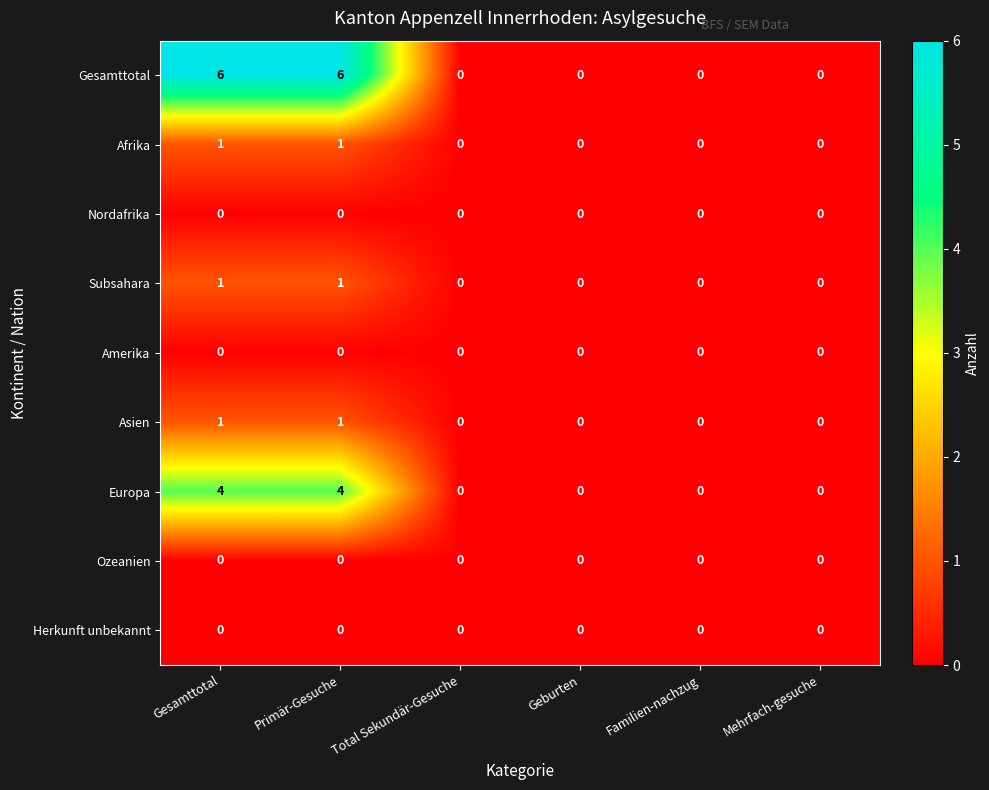

What is the sum of all Europa values?

8